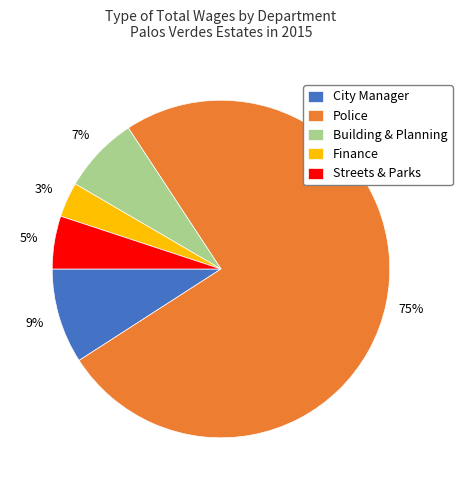

What is the largest slice in the pie chart?

Police